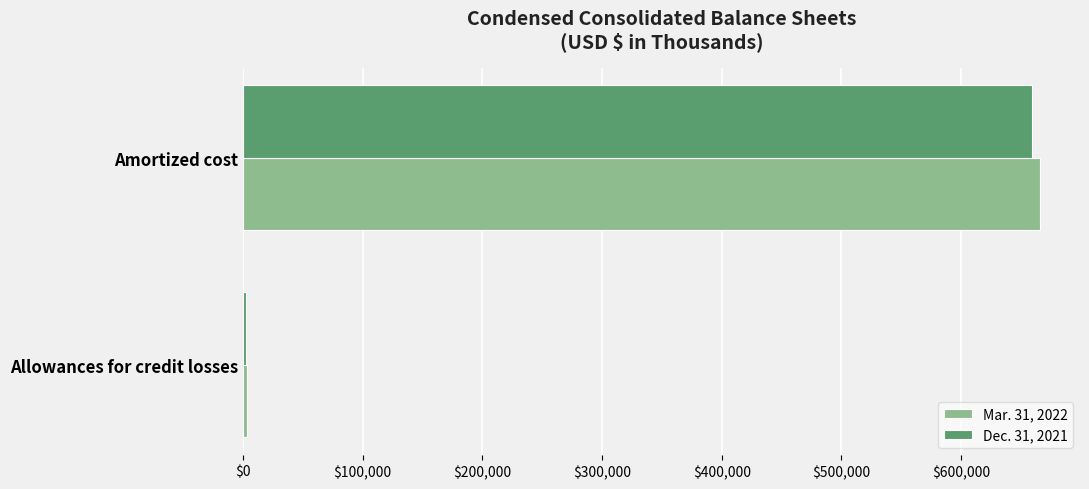

List the series in order of their overall mean, highest first.

Mar. 31, 2022, Dec. 31, 2021